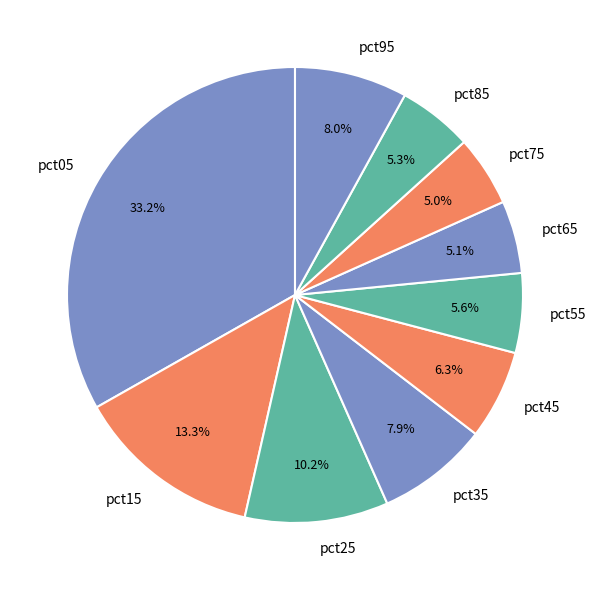

Combined, do pct95 and pct65 account for over 50%?

No